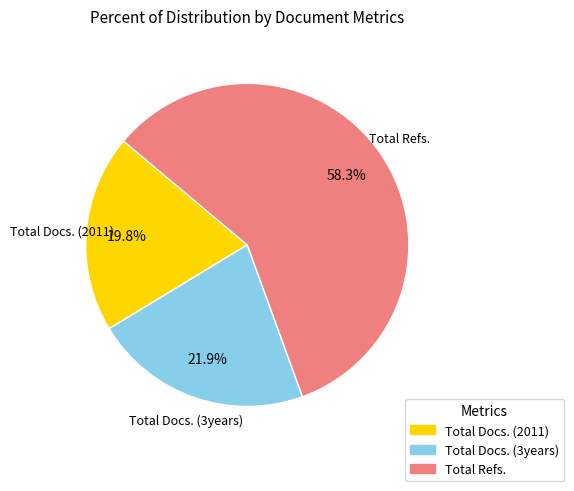

To the nearest percent, what percentage of the pie is Total Docs. (3years)?

22%